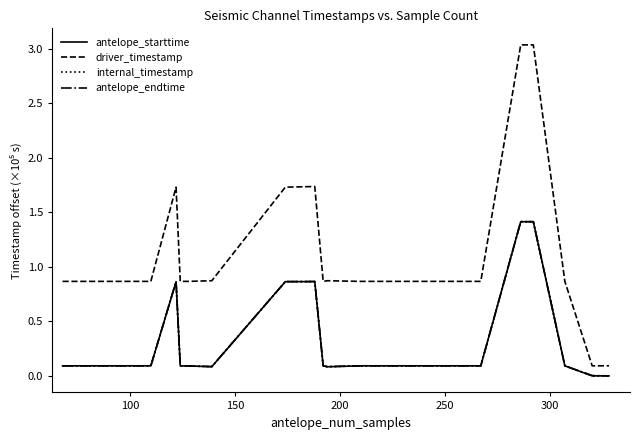

Reading right to left, transcribe all the data shown in this chart.

antelope_starttime: 0.0	0.0	0.1	1.4	1.4	0.1	0.1	0.1	0.1	0.9	0.9	0.1	0.1	0.1	0.9	0.1	0.1	0.1	0.1	0.1
driver_timestamp: 0.1	0.1	0.9	3.0	3.0	0.9	0.9	0.9	0.9	1.7	1.7	0.9	0.9	0.9	1.7	0.9	0.9	0.9	0.9	0.9
internal_timestamp: 0.0	0.0	0.1	1.4	1.4	0.1	0.1	0.1	0.1	0.9	0.9	0.1	0.1	0.1	0.9	0.1	0.1	0.1	0.1	0.1
antelope_endtime: 0.0	0.0	0.1	1.4	1.4	0.1	0.1	0.1	0.1	0.9	0.9	0.1	0.1	0.1	0.9	0.1	0.1	0.1	0.1	0.1